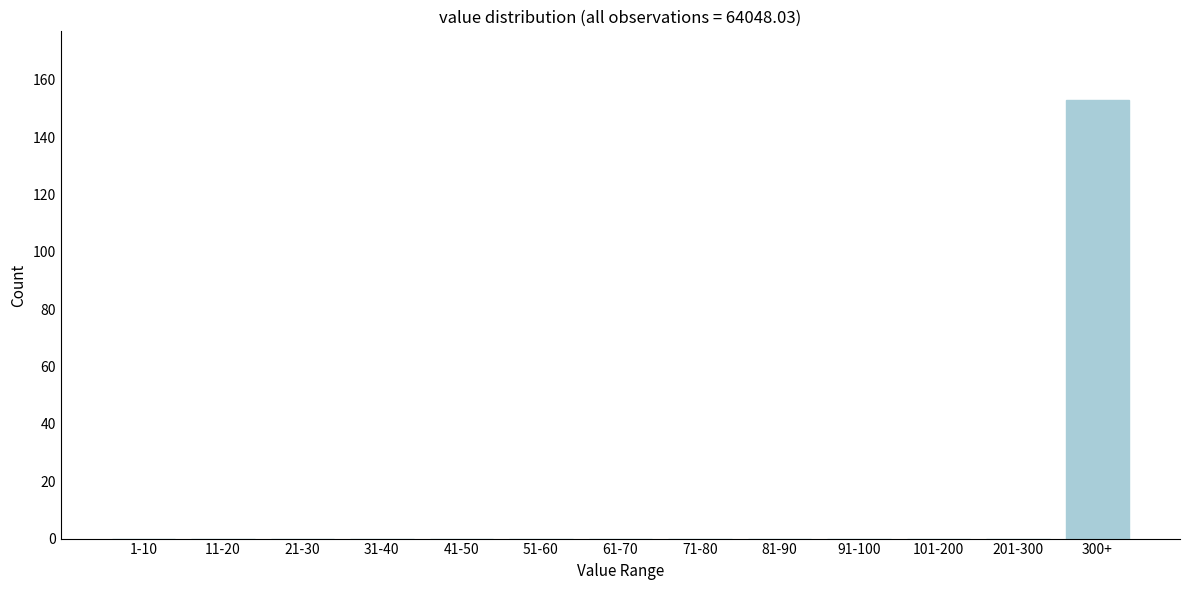

Reading right to left, transcribe all the data shown in this chart.

300+=153	201-300=0	101-200=0	91-100=0	81-90=0	71-80=0	61-70=0	51-60=0	41-50=0	31-40=0	21-30=0	11-20=0	1-10=0